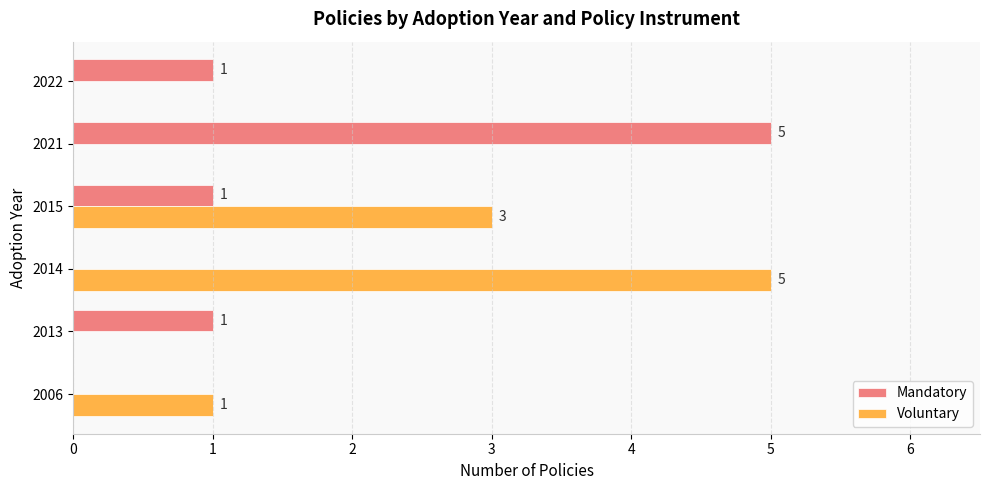

Which series changed the most between 2006 and 2021?

Mandatory